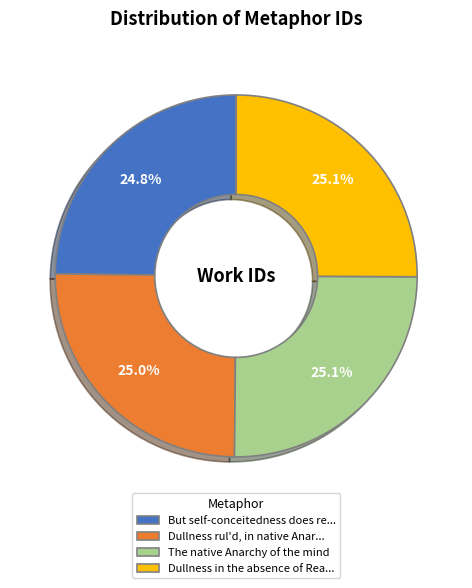

True or false: The native Anarchy of the mind accounts for 13% of the total.

False